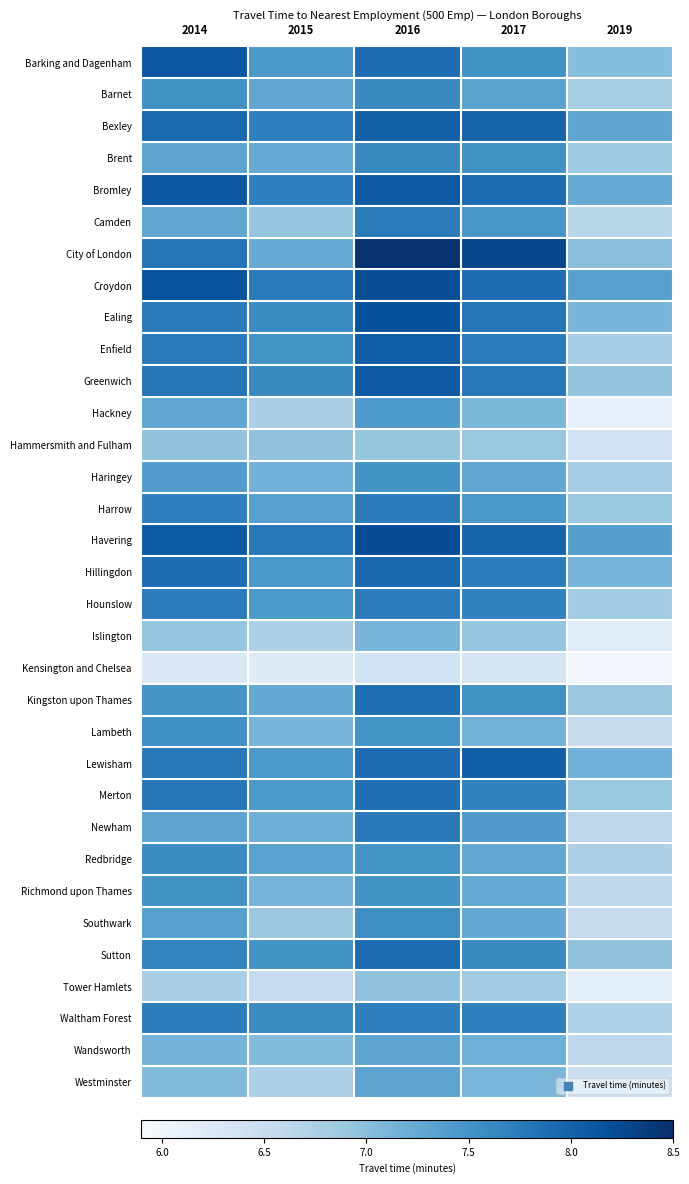

At which category is the sum across all series the highest?

2016